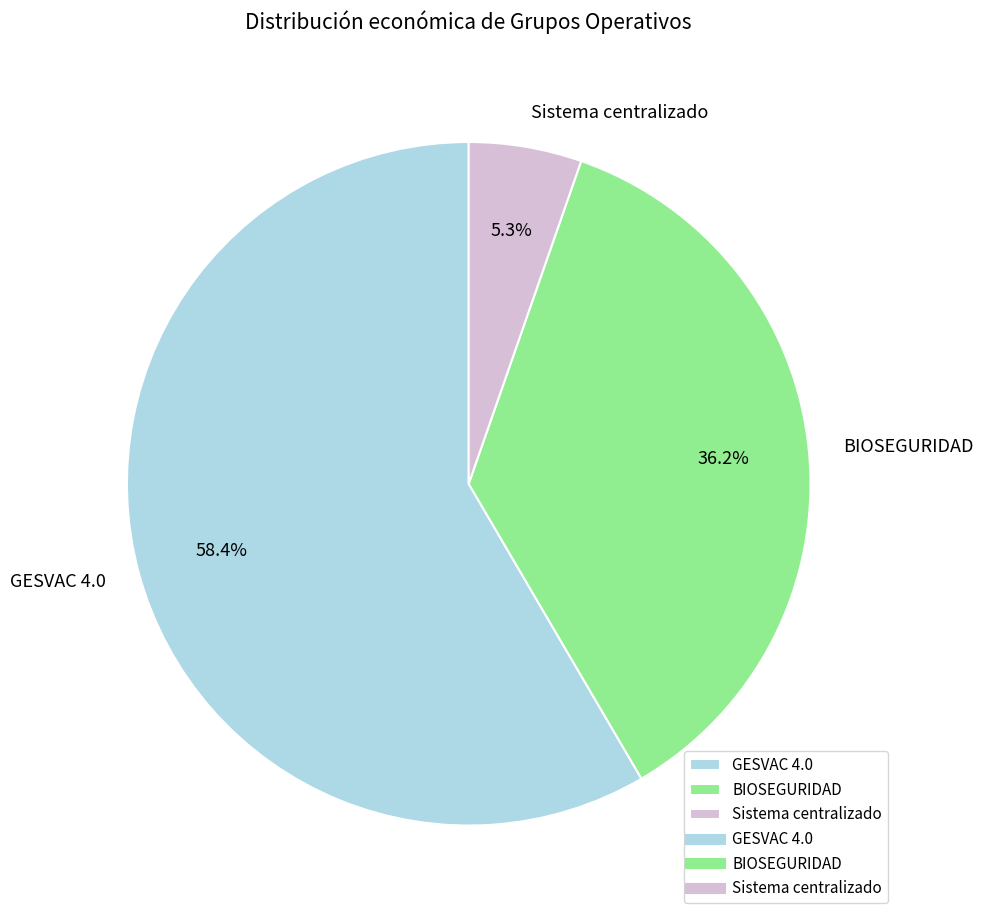

To the nearest percent, what is the combined percentage of GESVAC 4.0 and Sistema centralizado?

64%